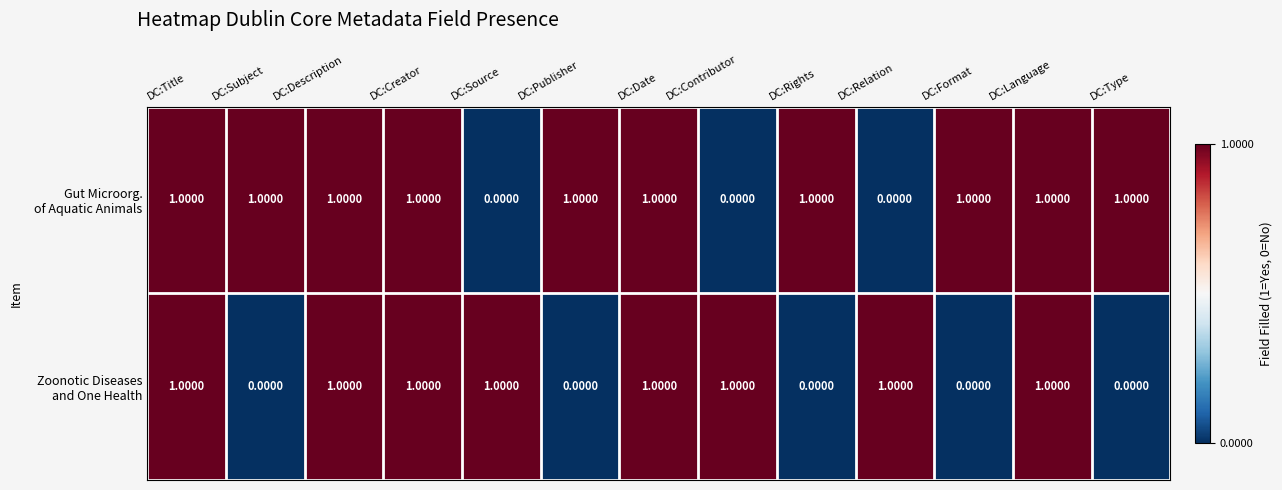

At how many categories does at least one series exceed 0?

13